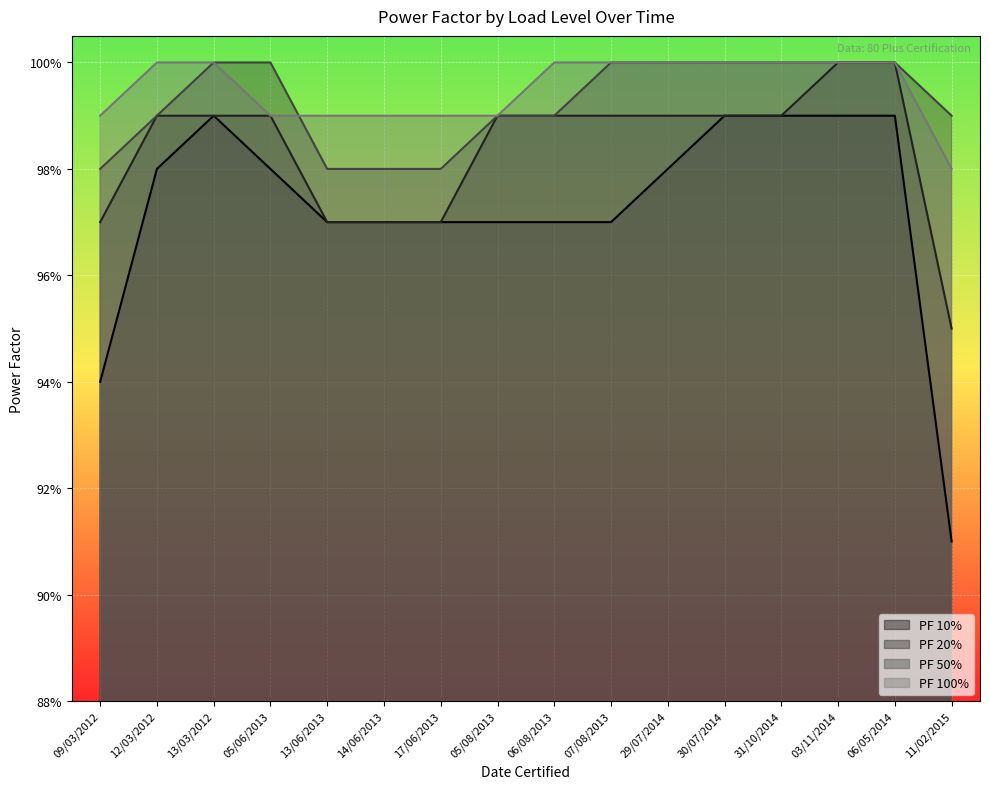

Which category has the highest value in the PF 100% series?

12/03/2012